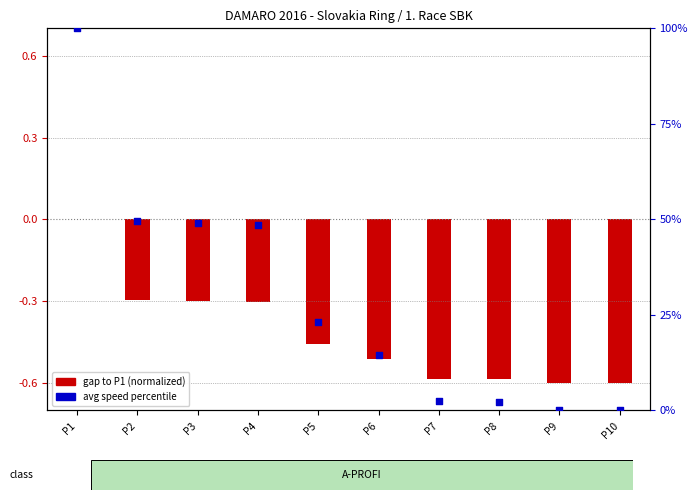

At which category is the sum across all series the highest?

P1